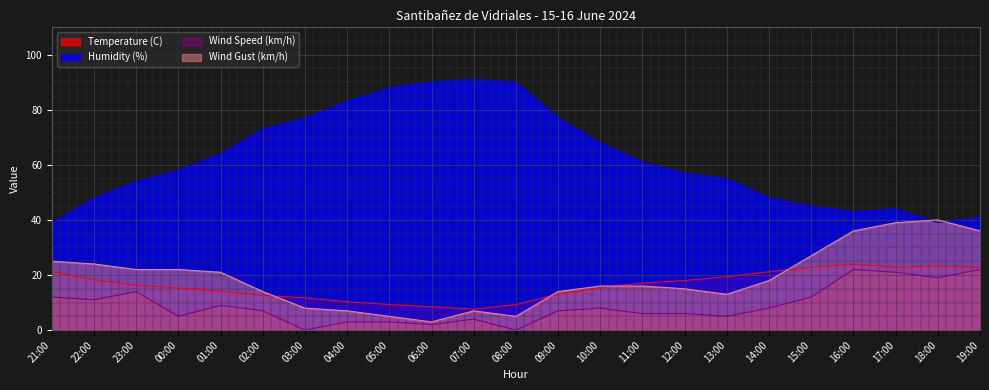

What is the sum of the Humidity (%) values at 11:00 and 16:00?

104.0